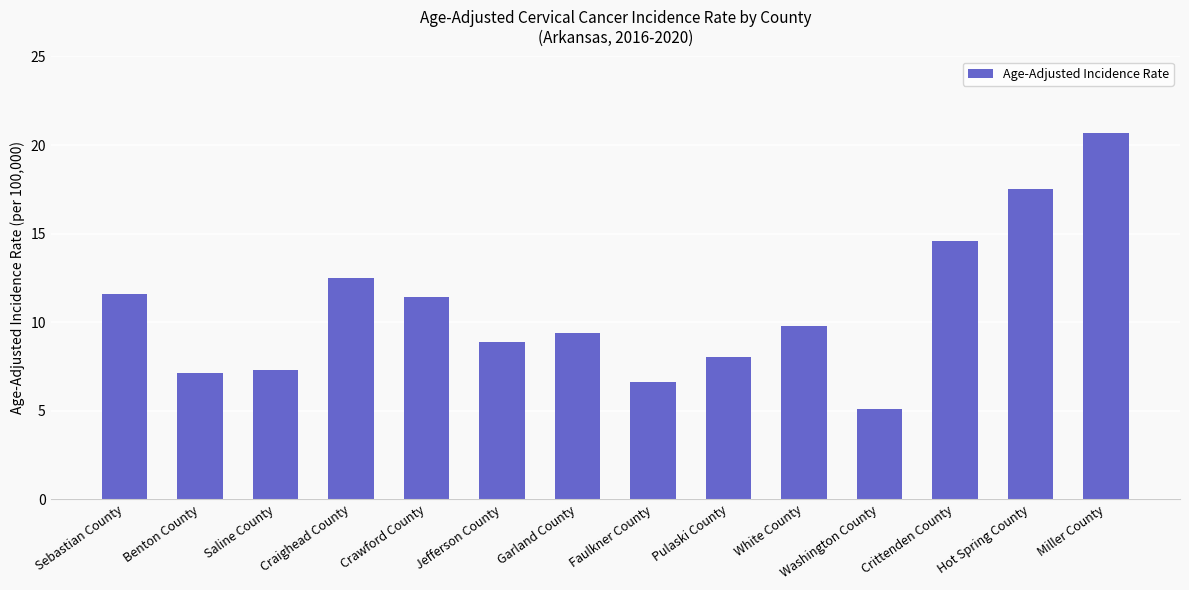

What is the difference between the maximum and second lowest values?

14.1